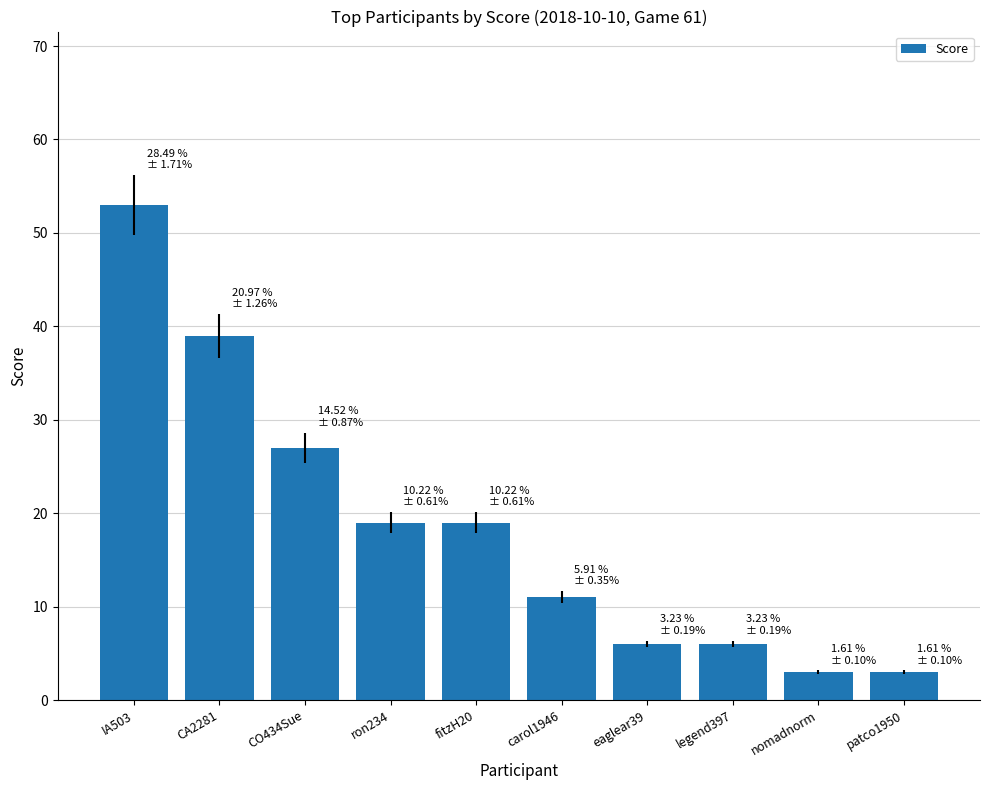

What is the difference between the maximum and minimum values?

50